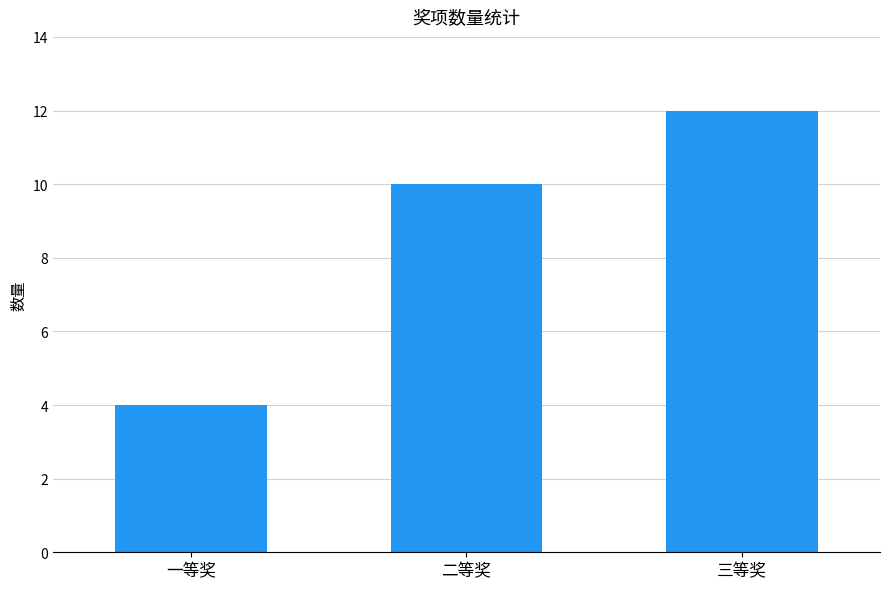

List the labels in order of value, largest first.

三等奖, 二等奖, 一等奖